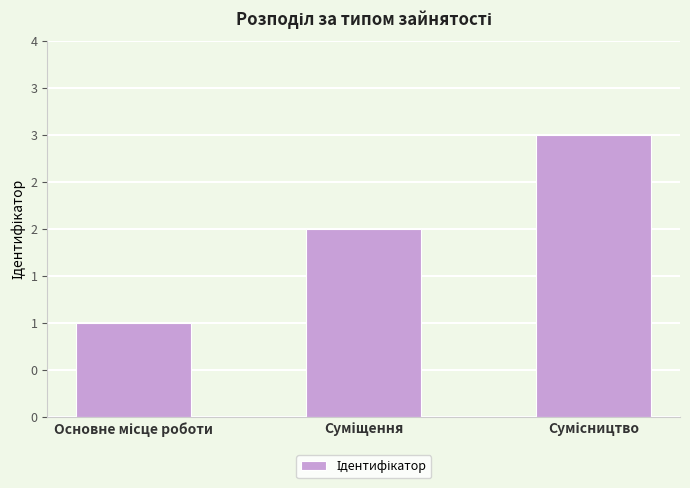

What position from the right is Основне місце роботи?

3